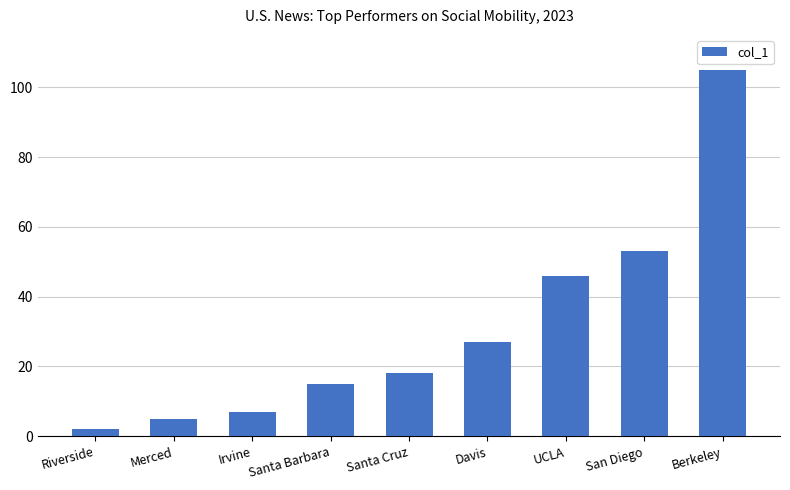

The value at UCLA is 13. True or false?

False